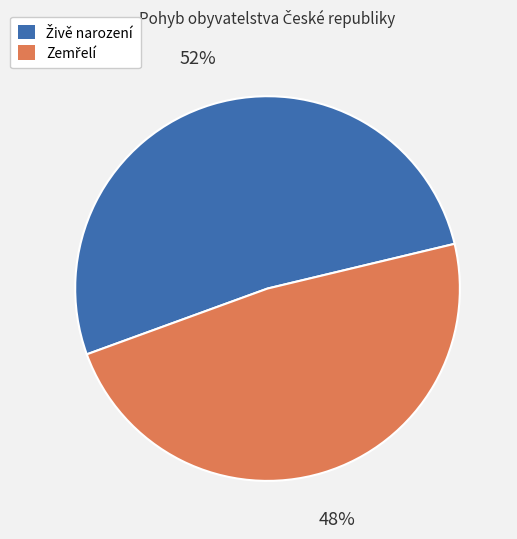

To the nearest percent, what is the difference between the largest and smallest slice percentages?

4%